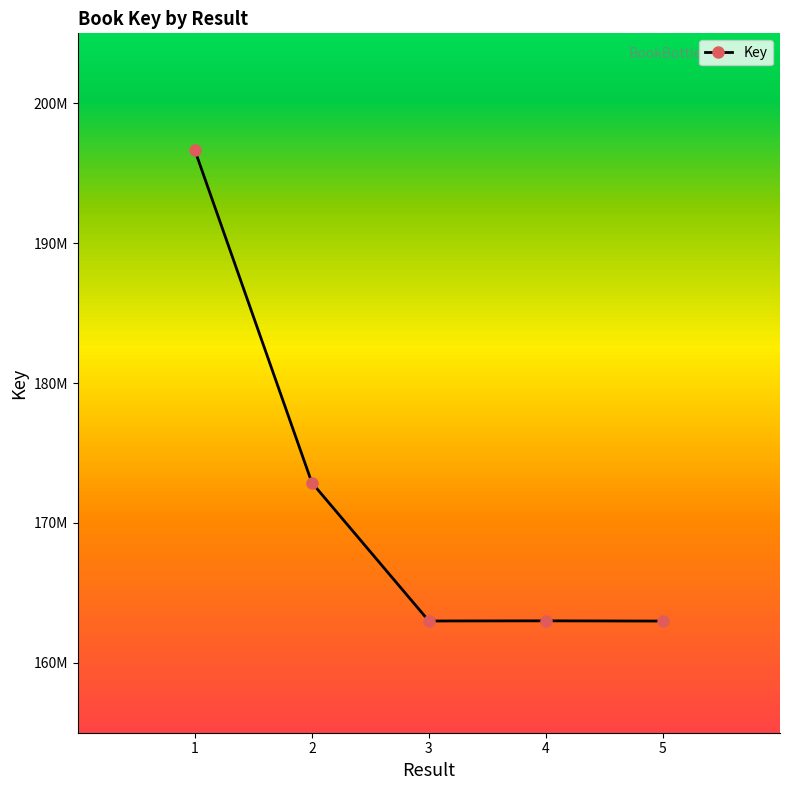

List the labels in order of value, smallest first.

5, 3, 4, 2, 1